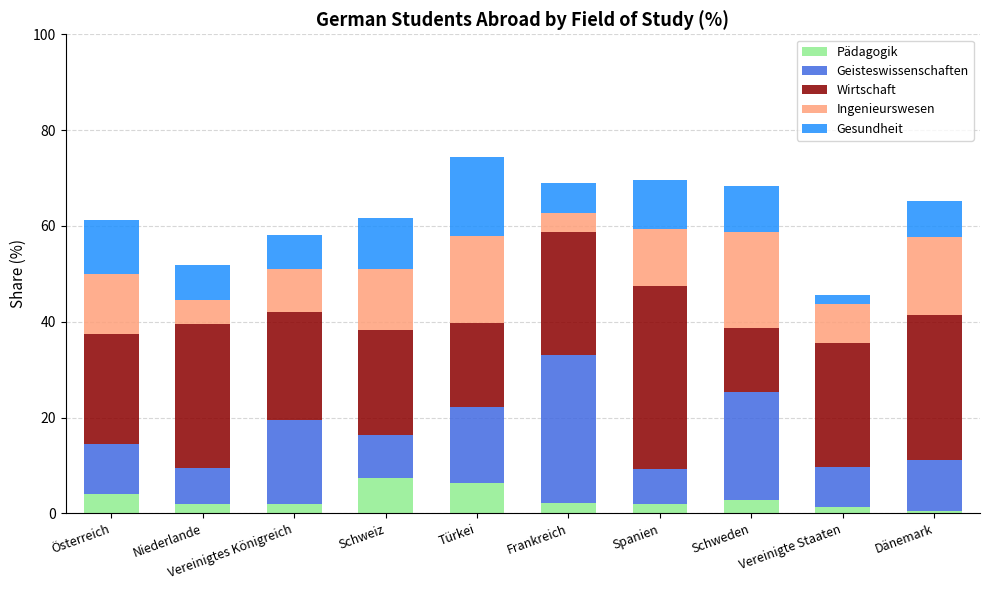

Which category has the highest value in the Pädagogik series?

Schweiz